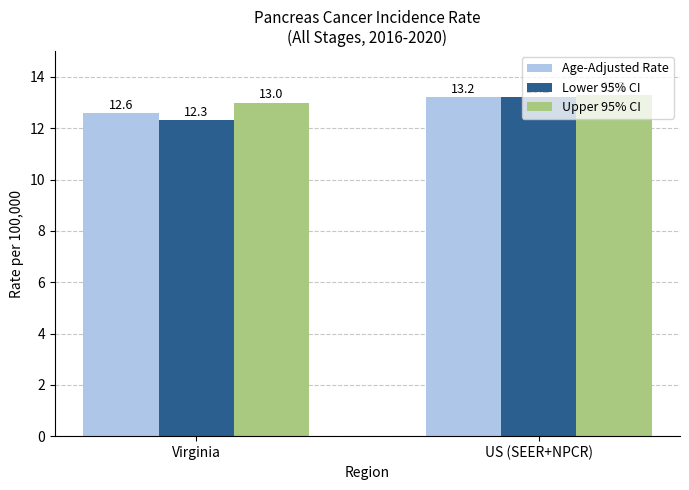

What are all the series names shown in the legend?

Age-Adjusted Rate, Lower 95% CI, Upper 95% CI